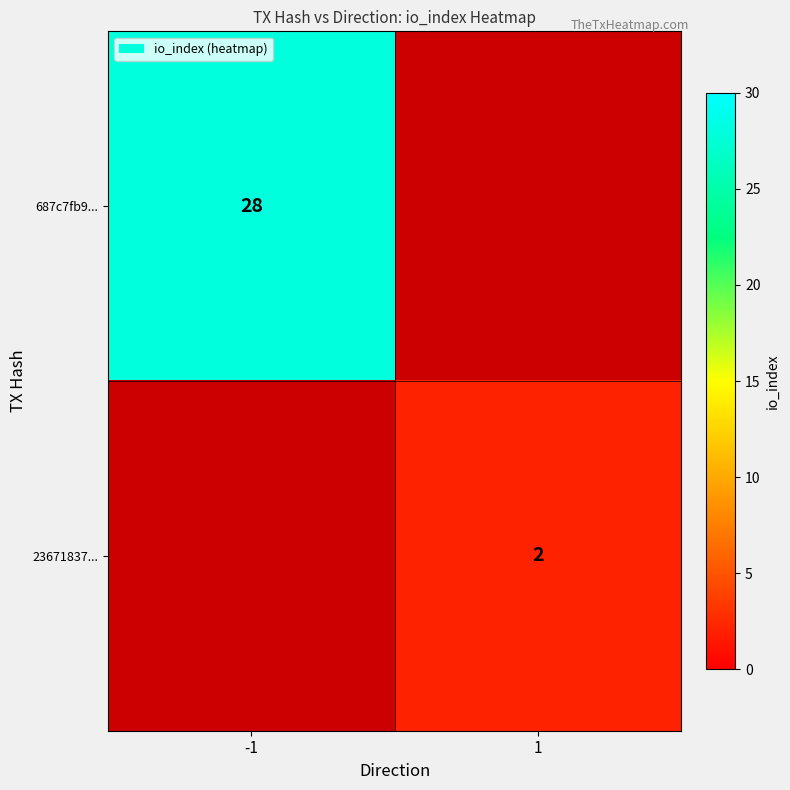

Is it true that 23671837... equals 3 at 1?

False